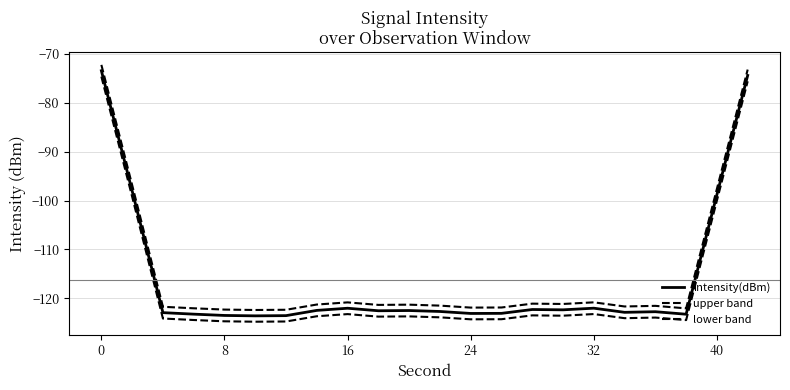

How many lines are shown in the chart?

3